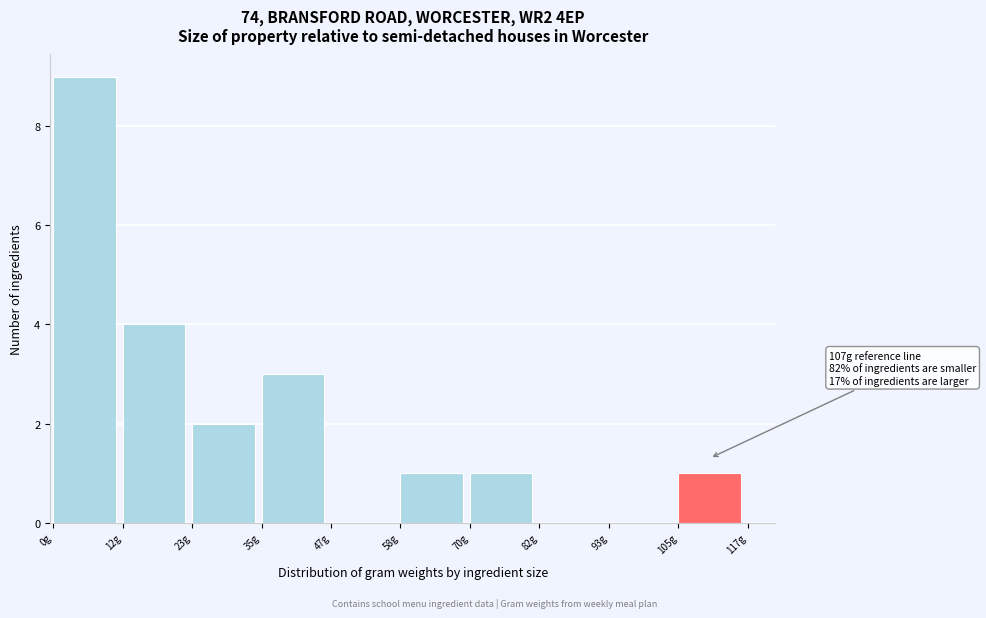

Over which range of the x-axis is the bar tallest?

0 to 12